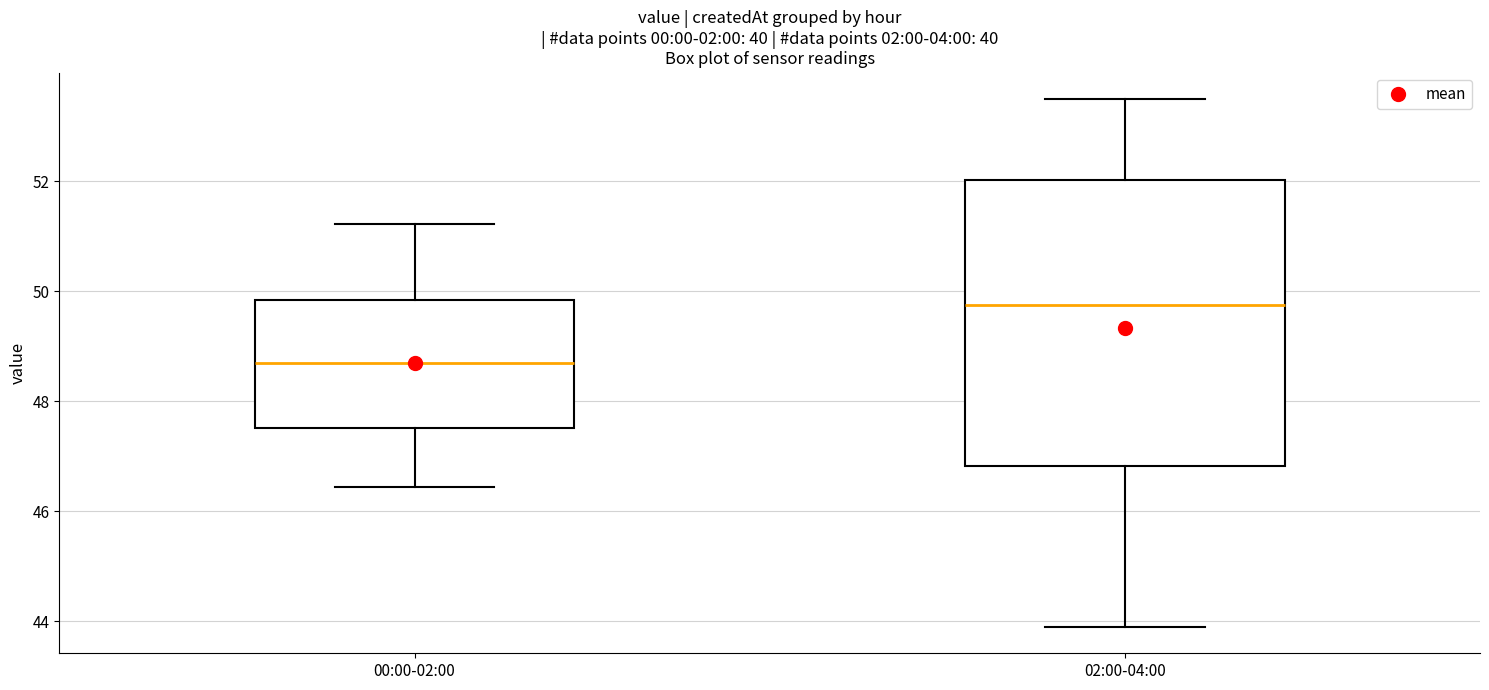

Reading left to right, transcribe this box plot: for each box, give where its median line is, the range the box spans, and where its two whiskers end, as read against the y-axis. The values are not printed on the chart, so give them approximately, as read against the axis.

00:00-02:00: median 48.6, box 47.6 to 49.8, whiskers 46.4 to 51.2
02:00-04:00: median 49.8, box 46.8 to 52.0, whiskers 44.0 to 53.6